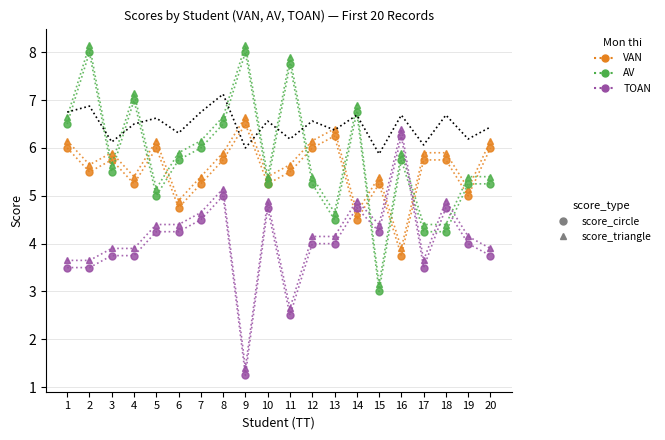

What is the difference between the highest and lowest values at 13?

2.4